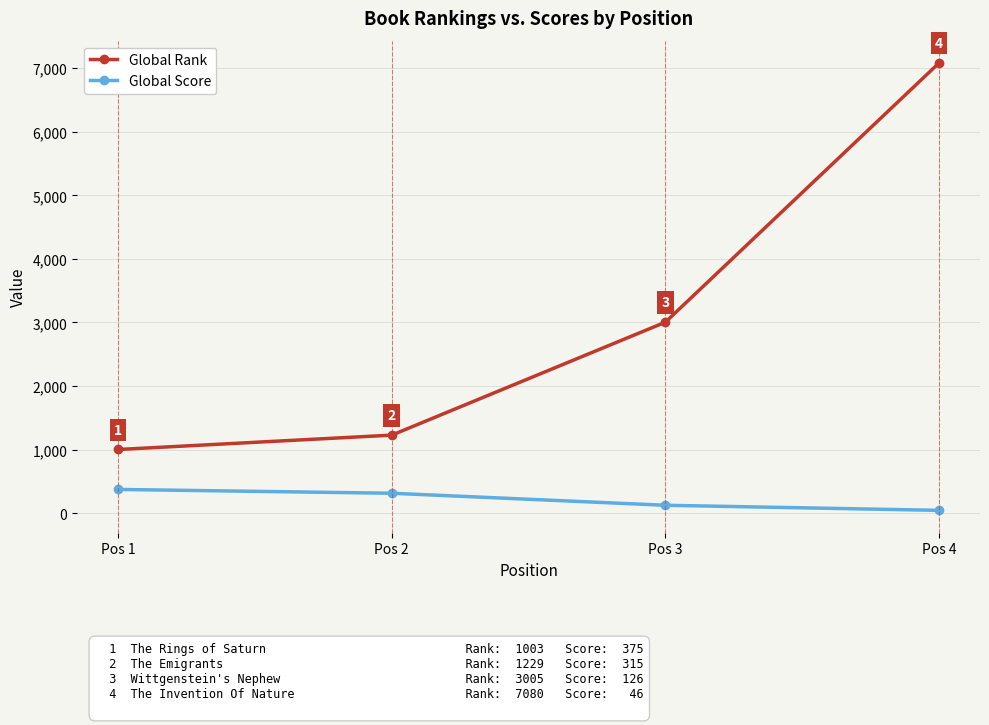

What is the spread (max minus min) of values at Pos 3?

2879